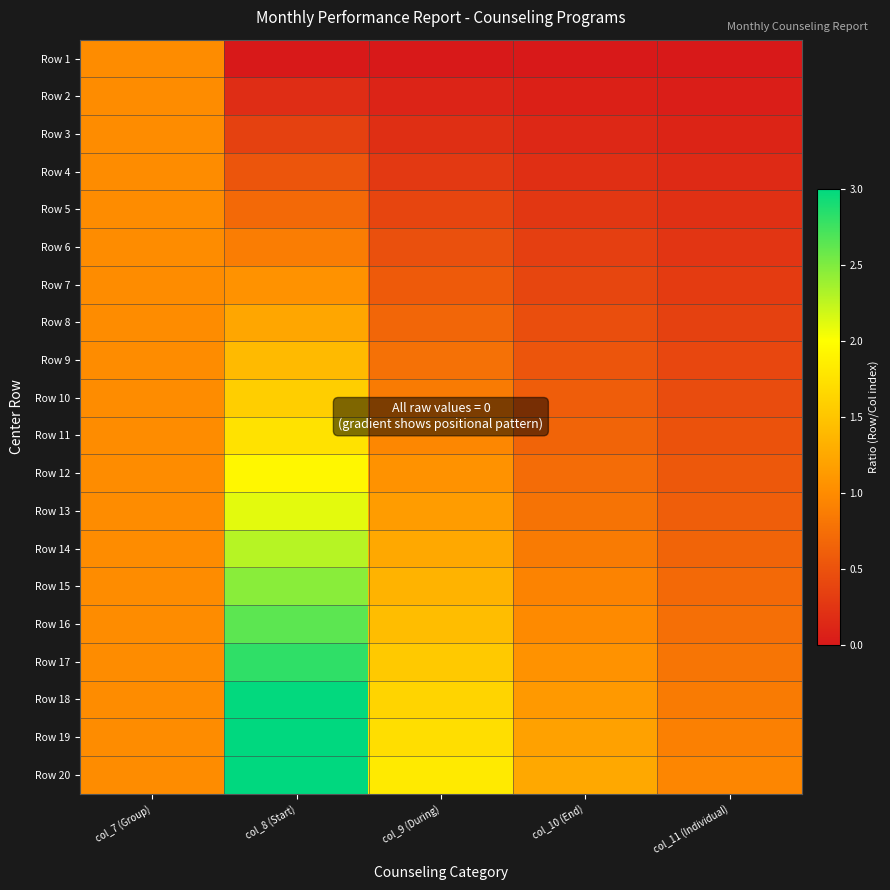

Which has a higher value, col_9 (During) or col_10 (End)?

col_9 (During)